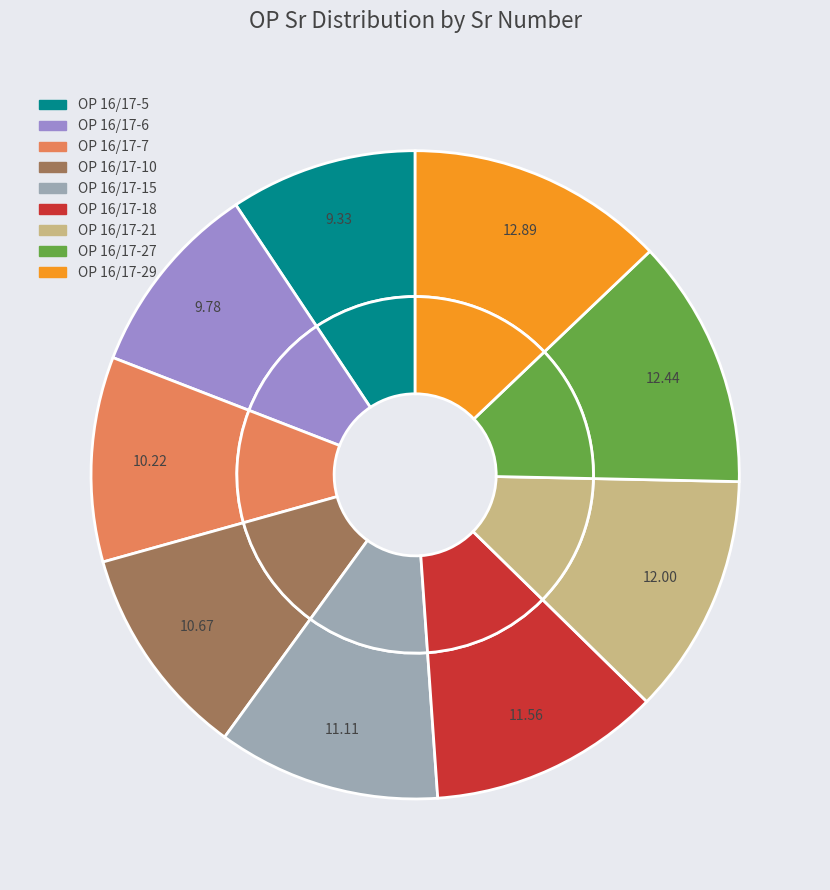

How much of the chart is everything except OP 16/17-27?

87.6%